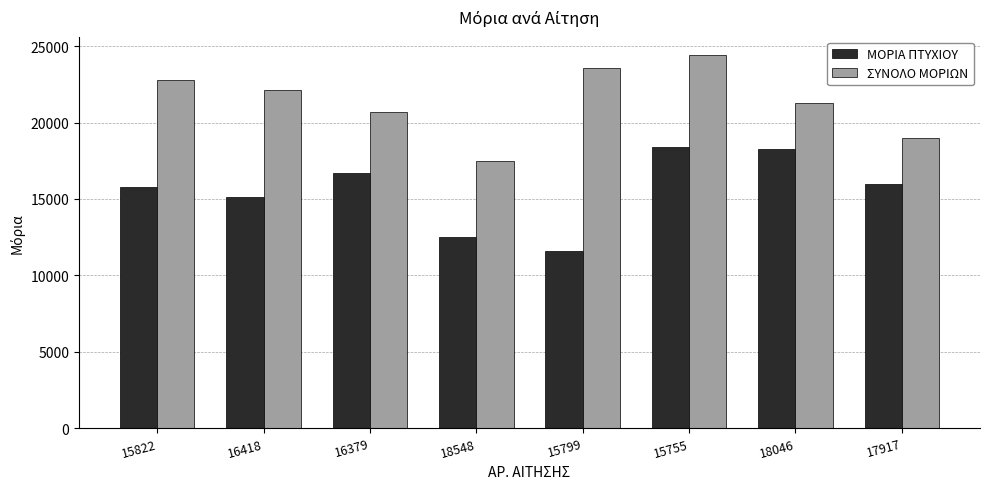

The ΜΟΡΙΑ ΠΤΥΧΙΟΥ series shows 7498 at 16418. True or false?

False